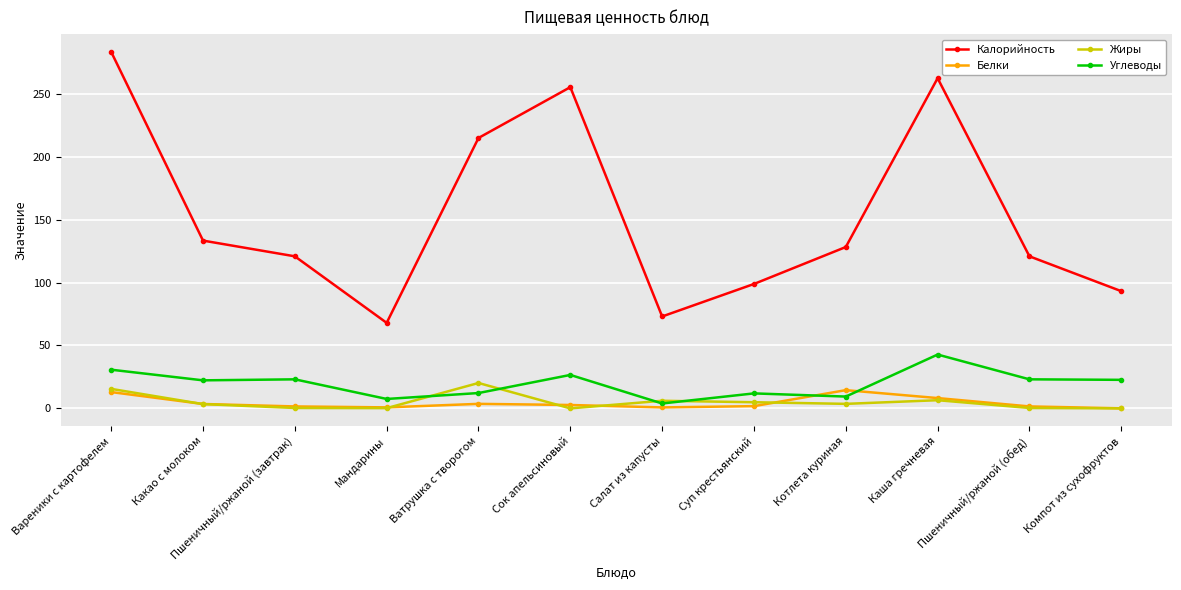

Is the value of Калорийность at Ватрушка с творогом greater than the value of Жиры at Суп крестьянский?

Yes